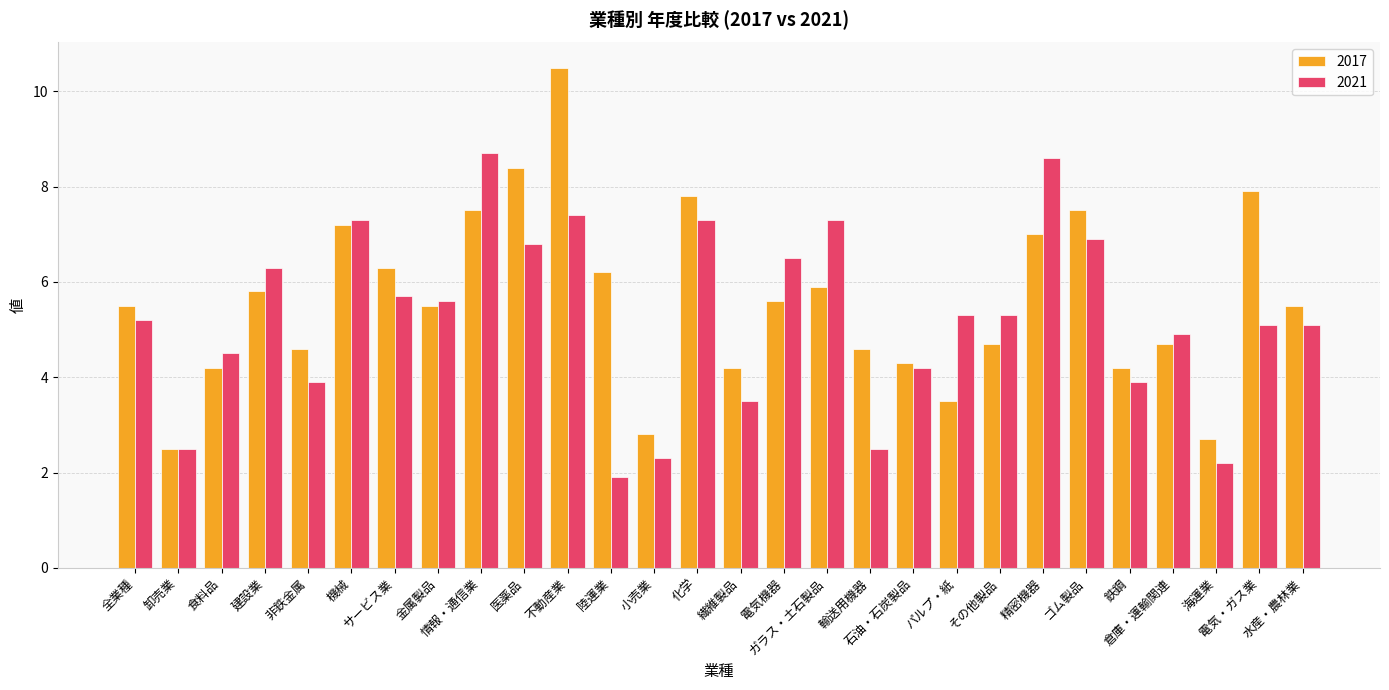

List the series in order of their peak value, lowest first.

2021, 2017